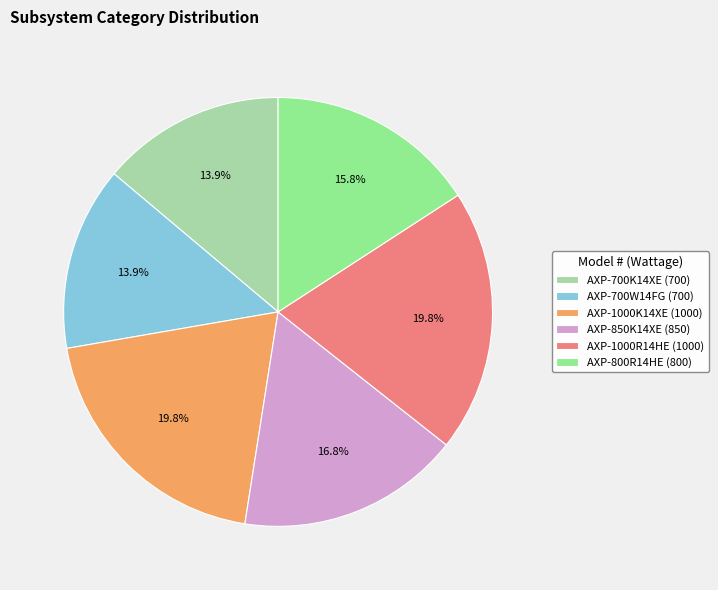

Which has a higher value, AXP-800R14HE or AXP-1000R14HE?

AXP-1000R14HE